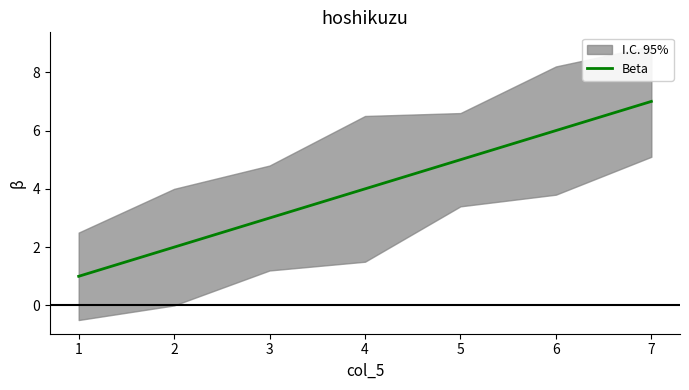

How many lines are shown in the chart?

1